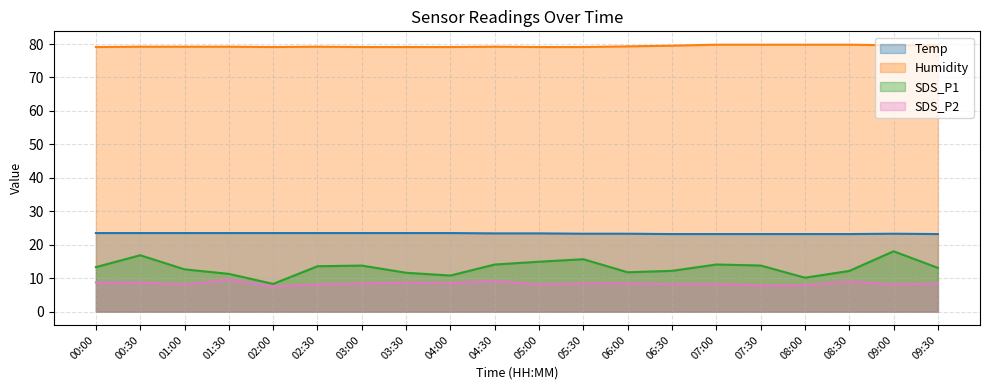

How many distinct data groups are displayed?

4